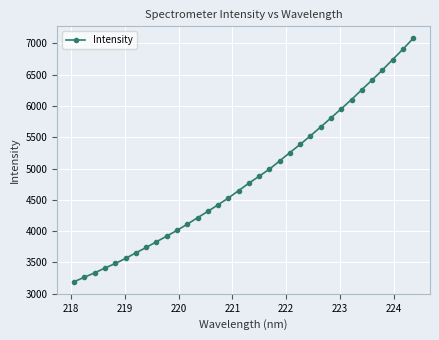

How many lines are shown in the chart?

1